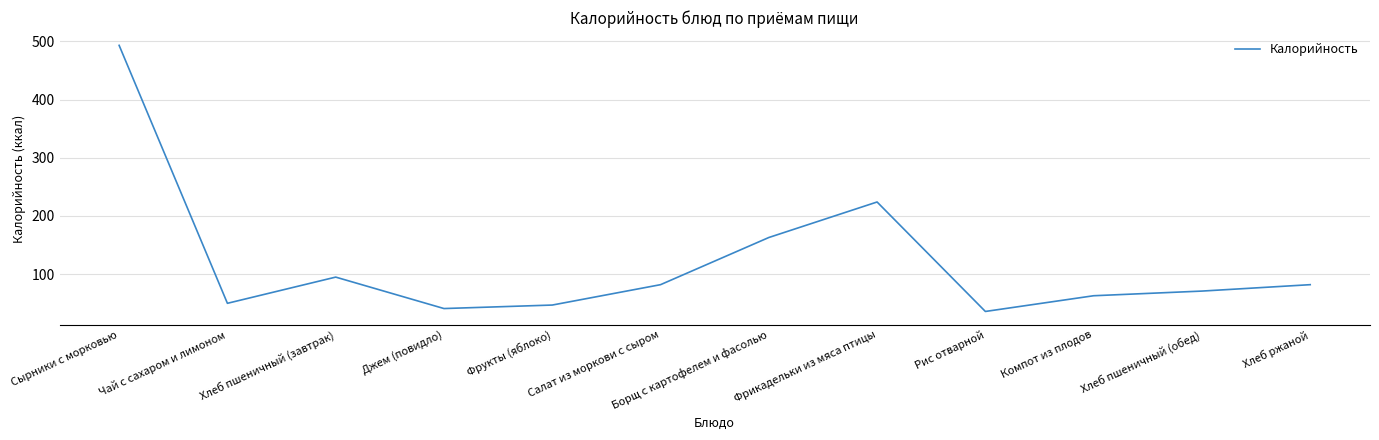

At which category does the data reach its first local valley?

Чай с сахаром и лимоном